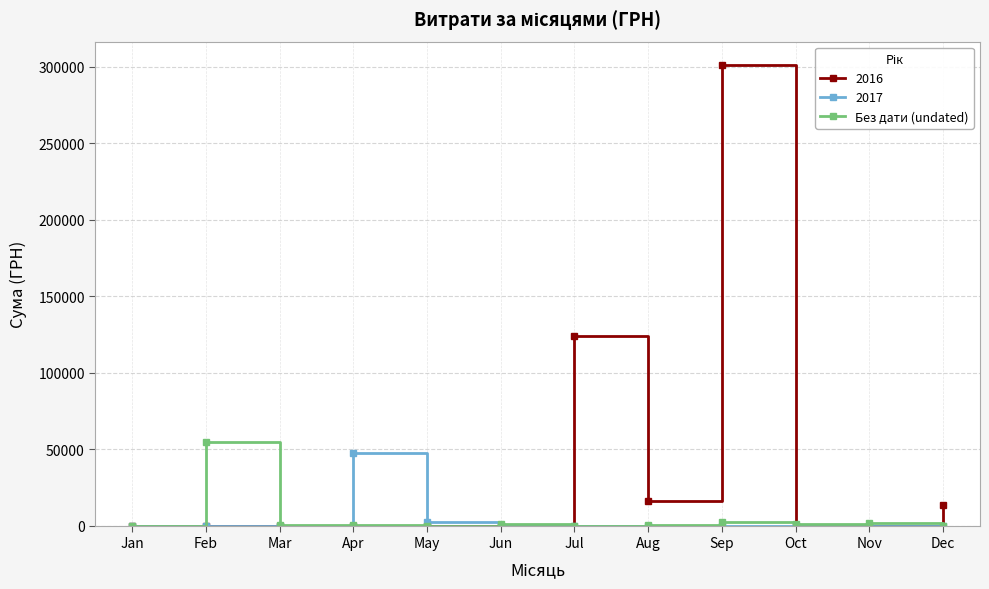

Which series has the widest spread of values?

2016